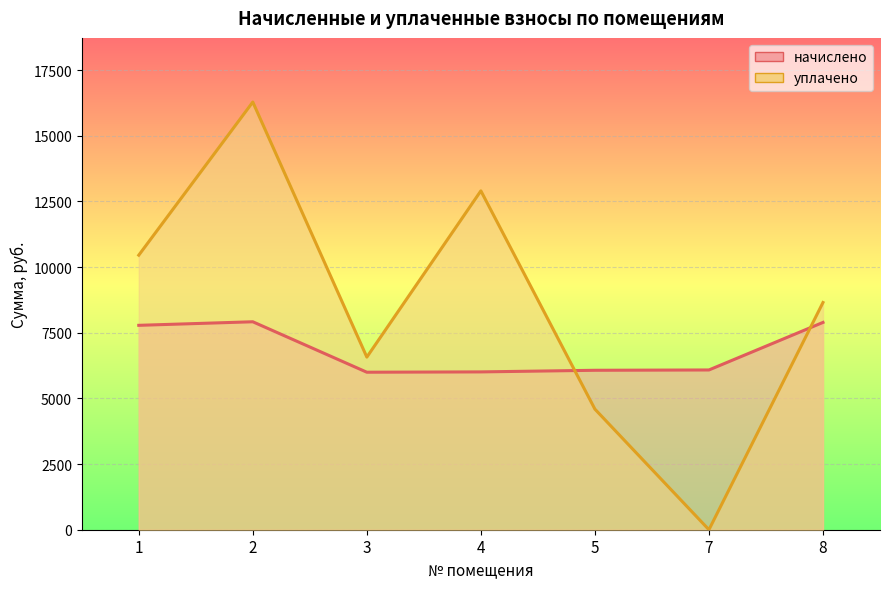

Rank the series at 4 from lowest to highest value.

начислено, уплачено